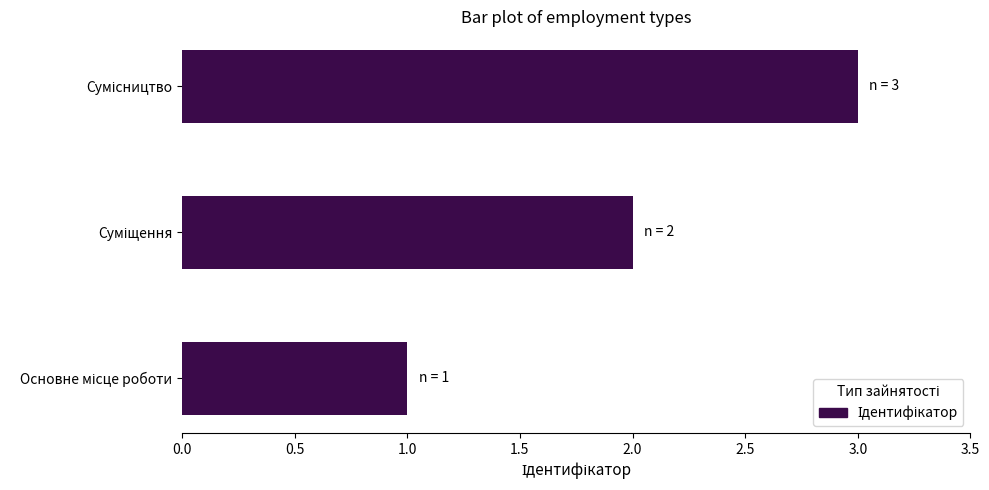

What is the greatest value displayed?

3